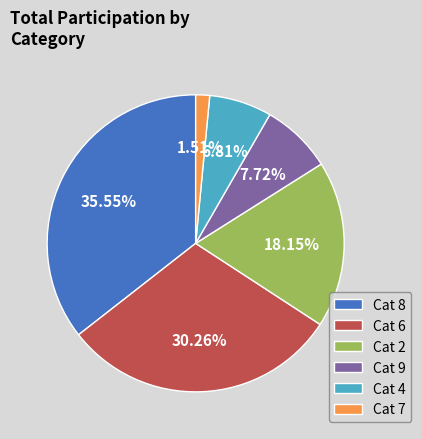

Is there a majority slice in this chart?

No